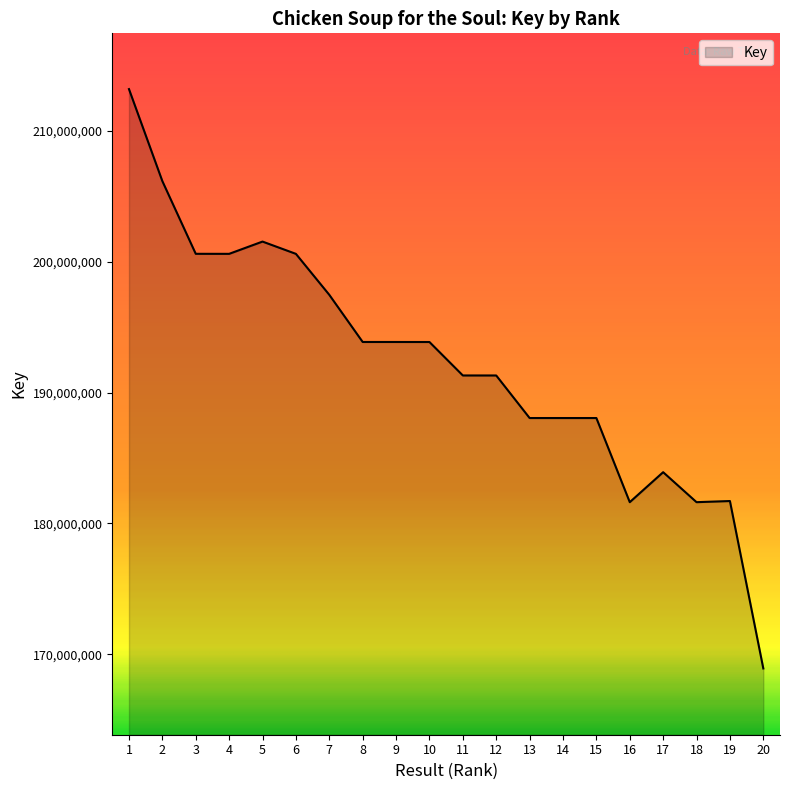

Is it true that the value at 10 is 193872693?

True